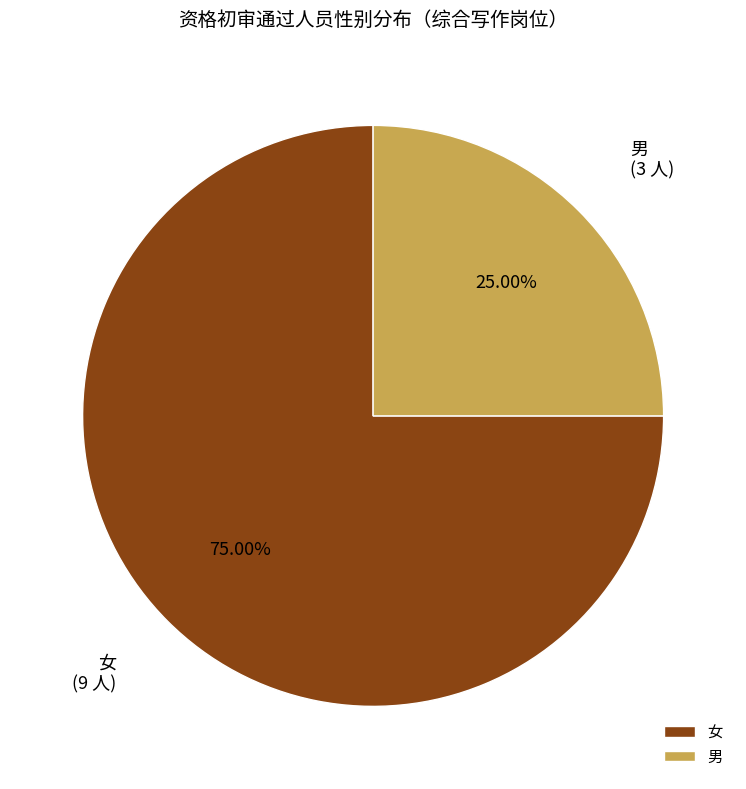

Is there a majority slice in this chart?

Yes